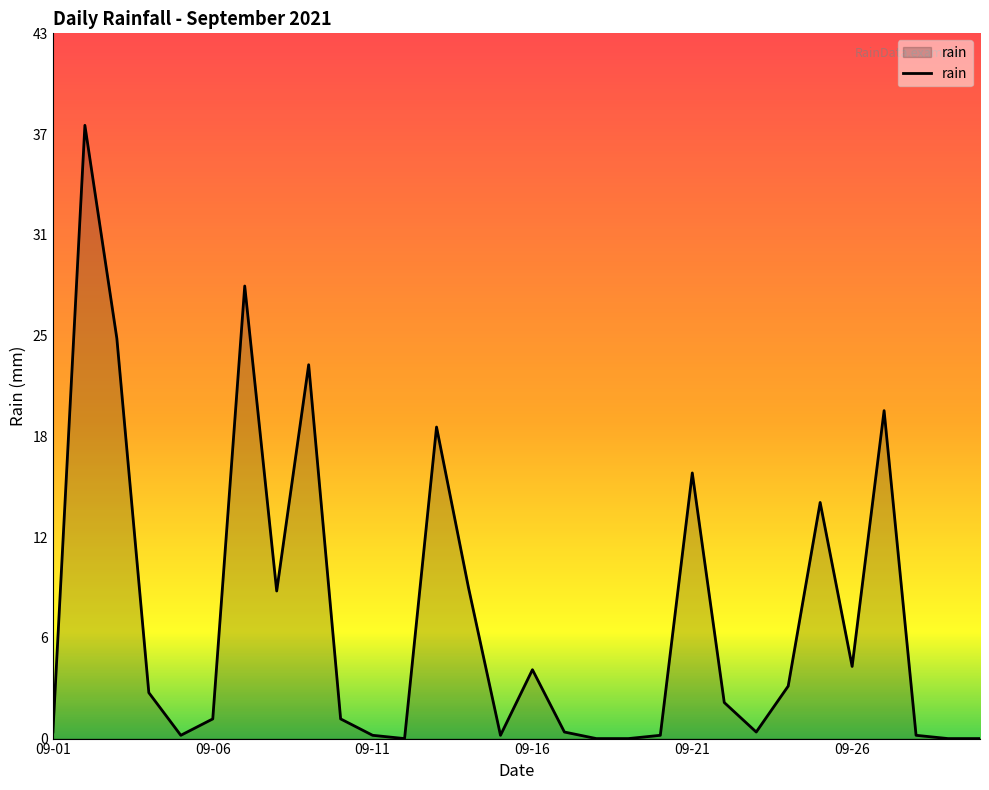

Is this an area chart (filled region under the line)?

Yes